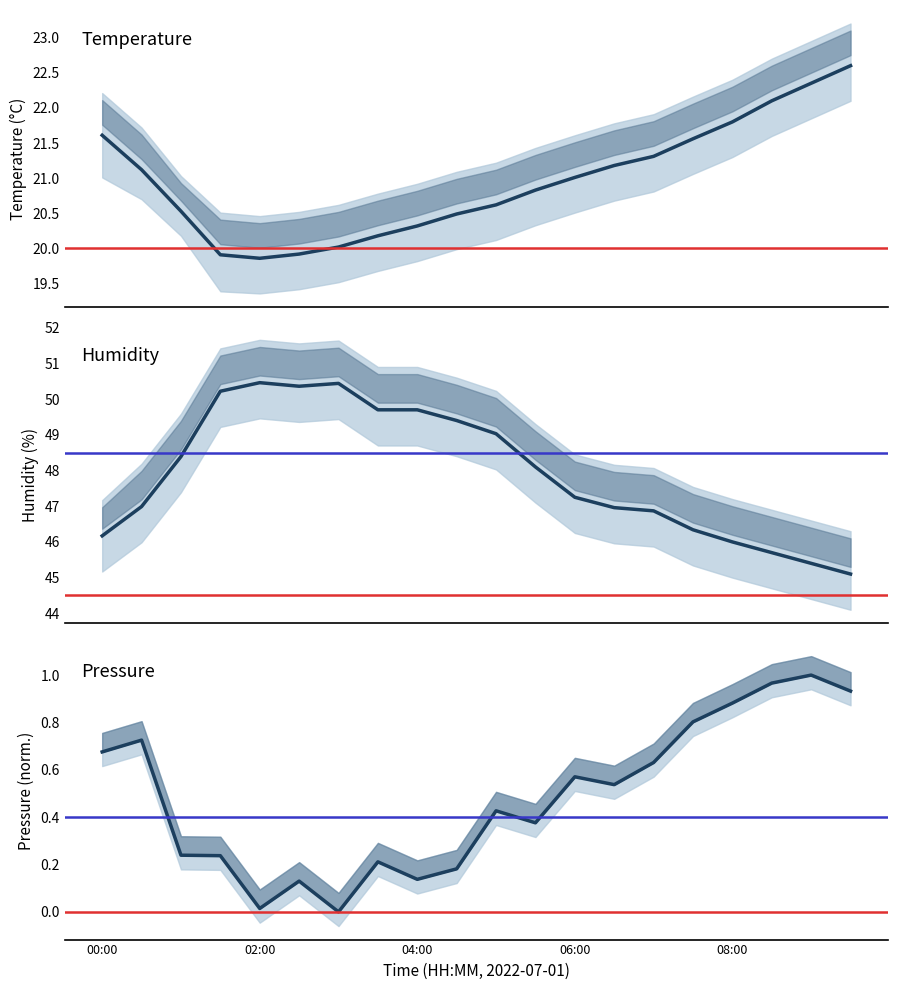

Reading left to right, extract all data points from this chart.

temperature: 21.6	21.1	20.5	19.9	19.9	19.9	20.0	20.2	20.3	20.5	20.6	20.8	21.0	21.2	21.3	21.6	21.8	22.1	22.4	22.6
humidity: 46.2	47.0	48.4	50.2	50.5	50.4	50.4	49.7	49.7	49.4	49.0	48.1	47.2	47.0	46.9	46.3	46.0	45.7	45.4	45.1
pressure_norm: 0.7	0.7	0.2	0.2	0.0	0.1	0.0	0.2	0.1	0.2	0.4	0.4	0.6	0.5	0.6	0.8	0.9	1.0	1.0	0.9